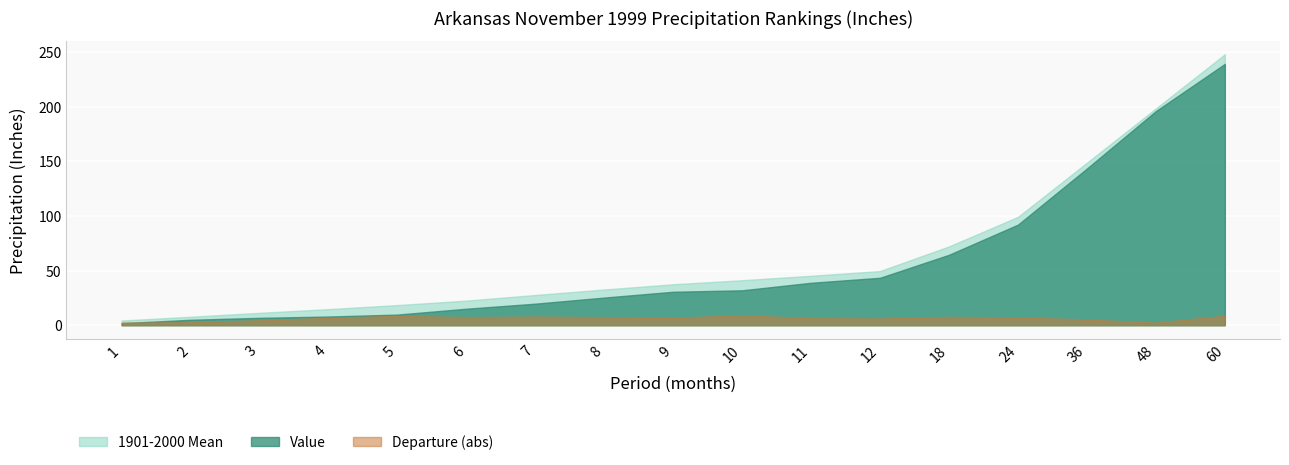

List the labels in order of 1901-2000 Mean value, smallest first.

1, 2, 3, 4, 5, 6, 7, 8, 9, 10, 11, 12, 18, 24, 36, 48, 60